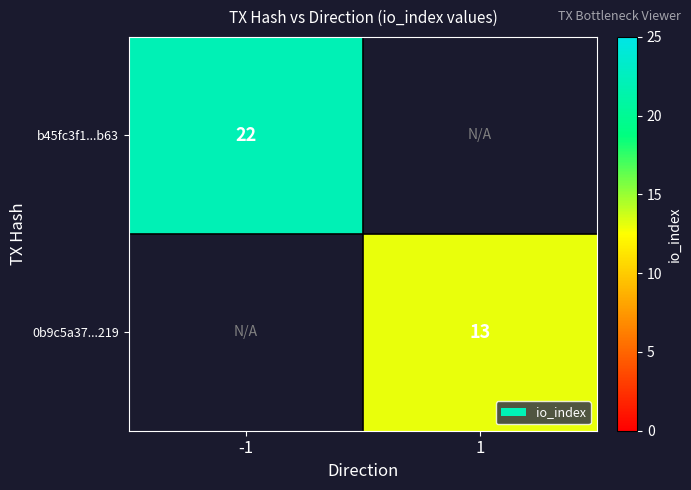

True or false: 0b9c5a37...219 has a value of 13 at 1.

True